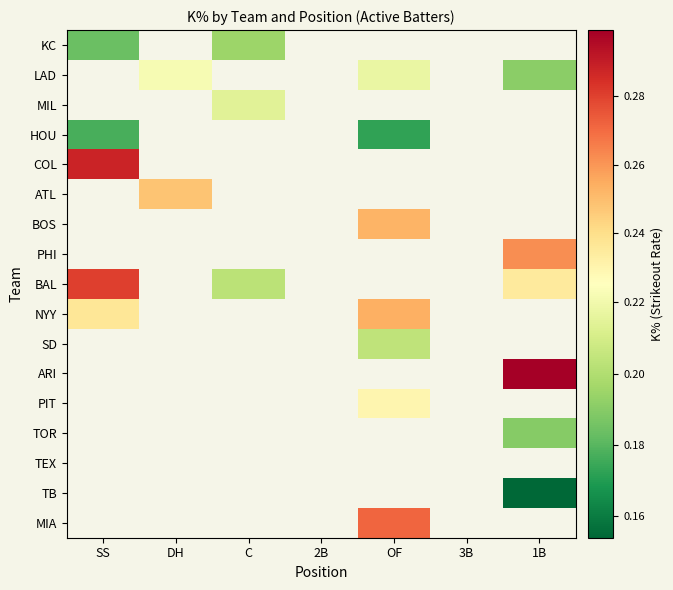

The value of BAL at C is 0.1. True or false?

False